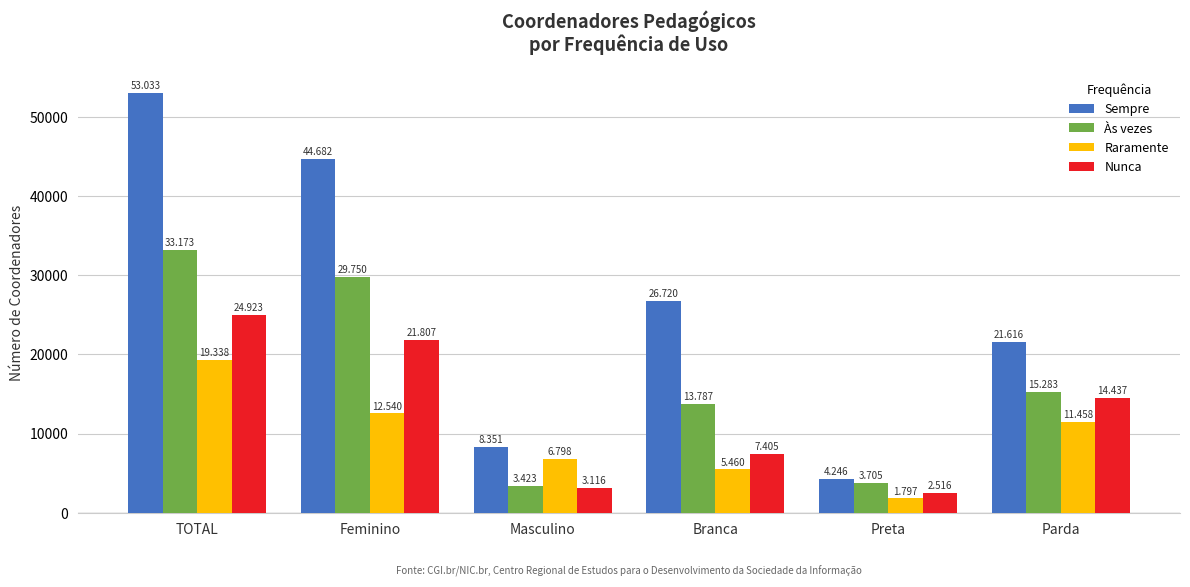

What are all the series names shown in the legend?

Sempre, Às vezes, Raramente, Nunca